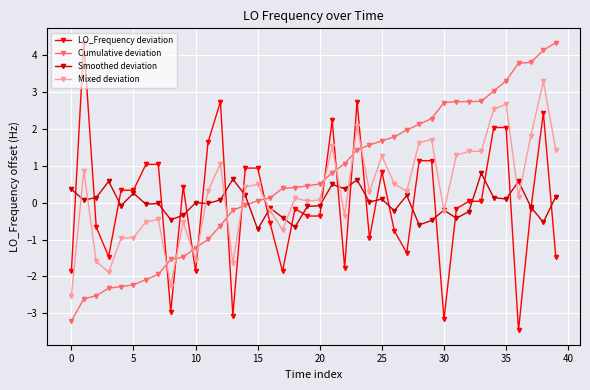

Which series ends up on top after the final intersection of Mixed deviation and Cumulative deviation?

Cumulative deviation